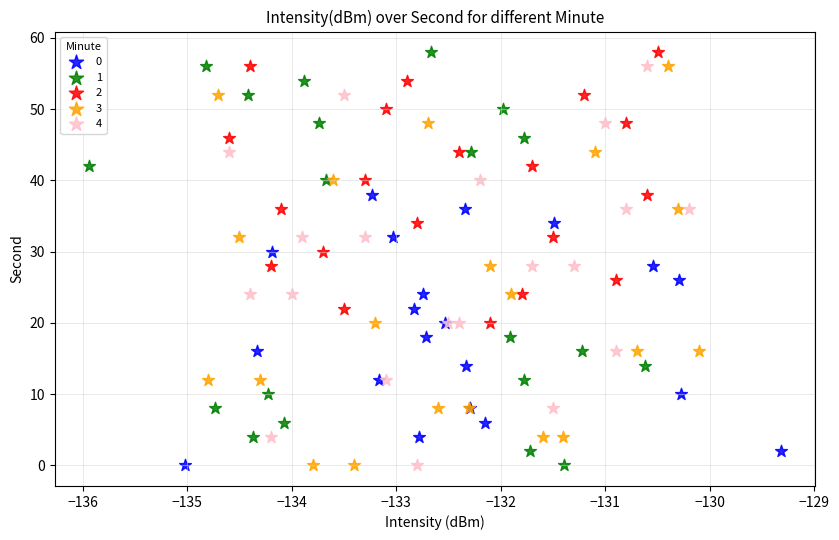

What are all the series names shown in the legend?

0, 1, 2, 3, 4